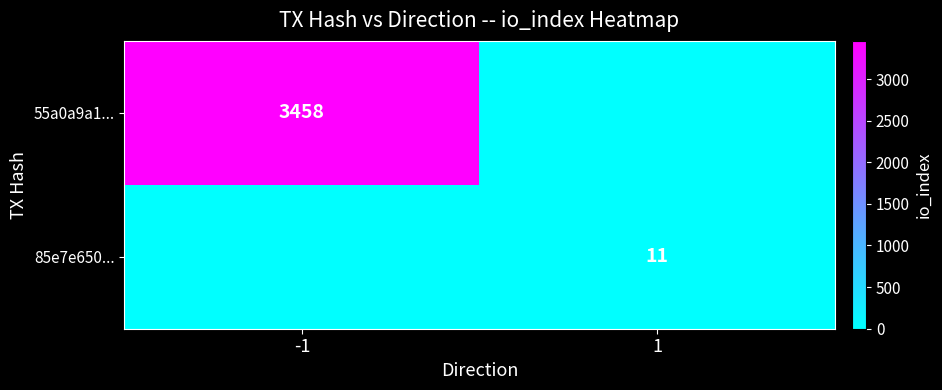

Is the value of 85e7e650... at 1 greater than the value of 55a0a9a1... at -1?

No